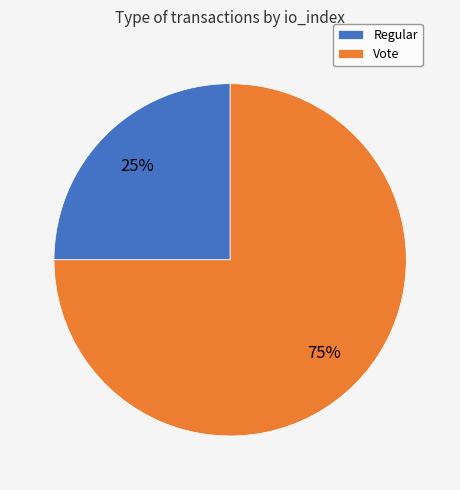

To the nearest percent, what percentage of the pie is Regular?

25%